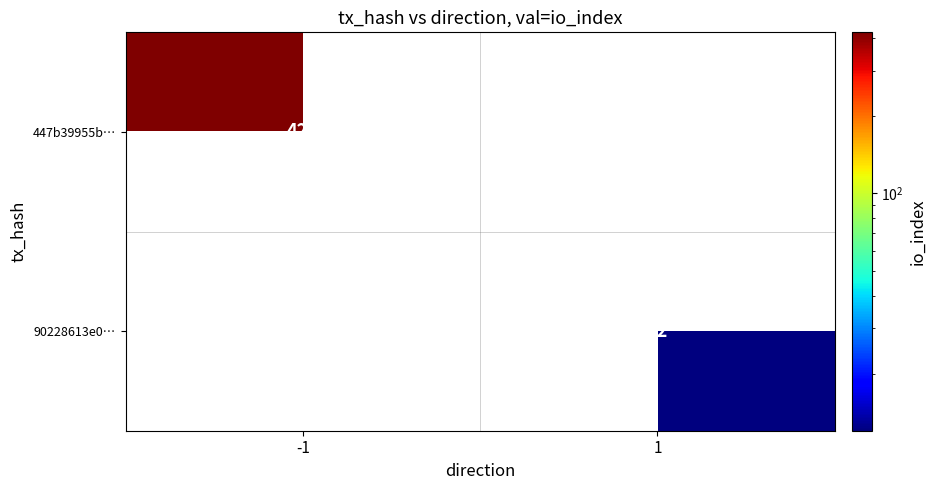

At which category is the sum across all series the highest?

-1